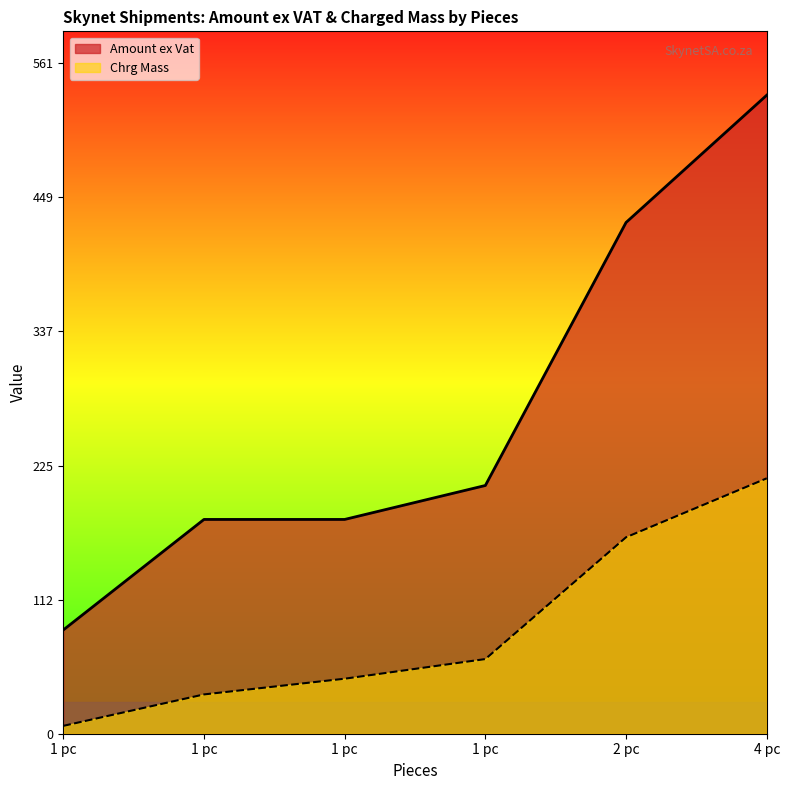

True or false: Amount ex Vat and Chrg Mass intersect in this chart.

False